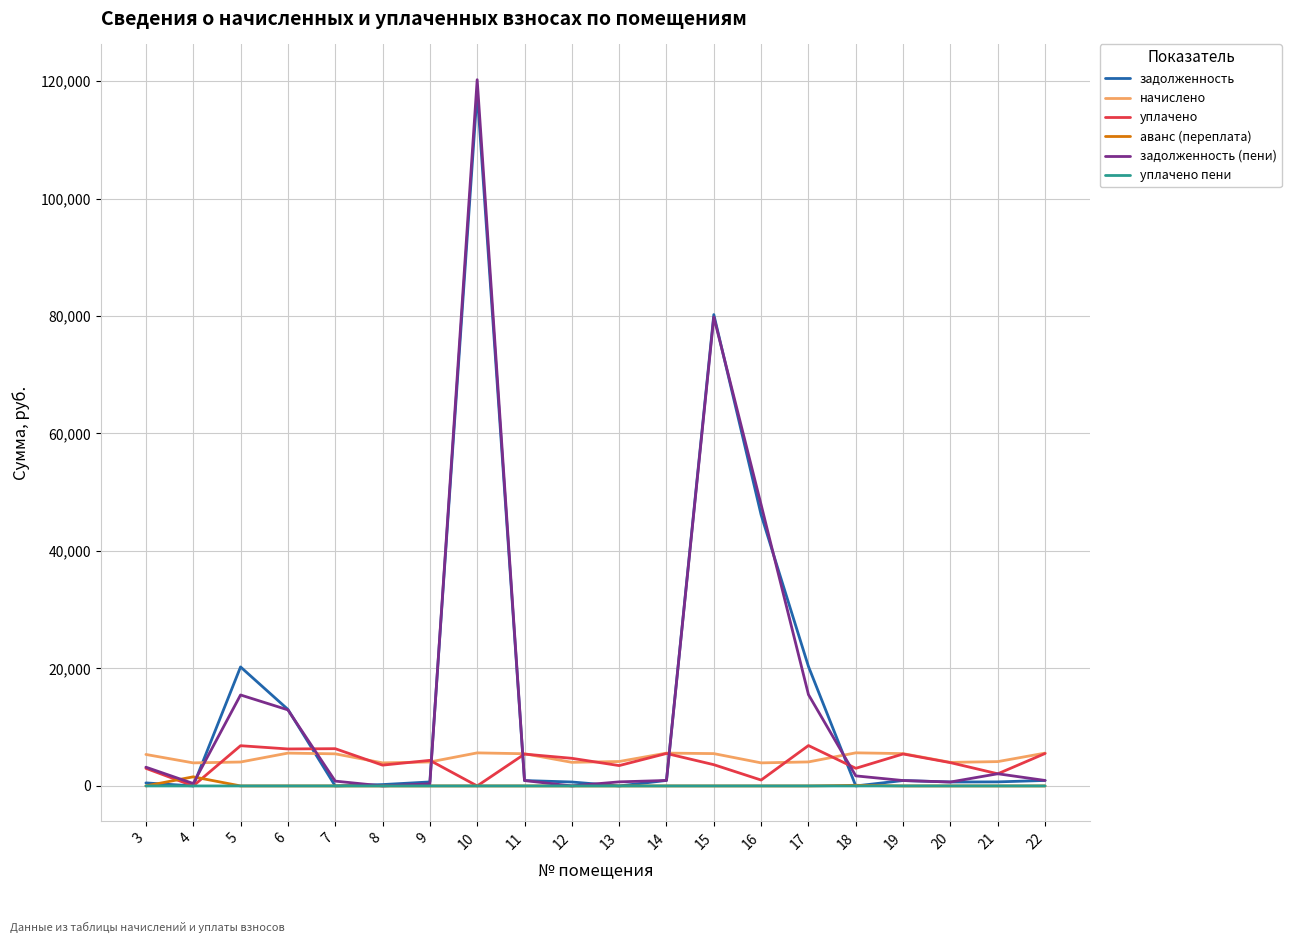

The value of задолженность at 21 is 690.2. True or false?

True